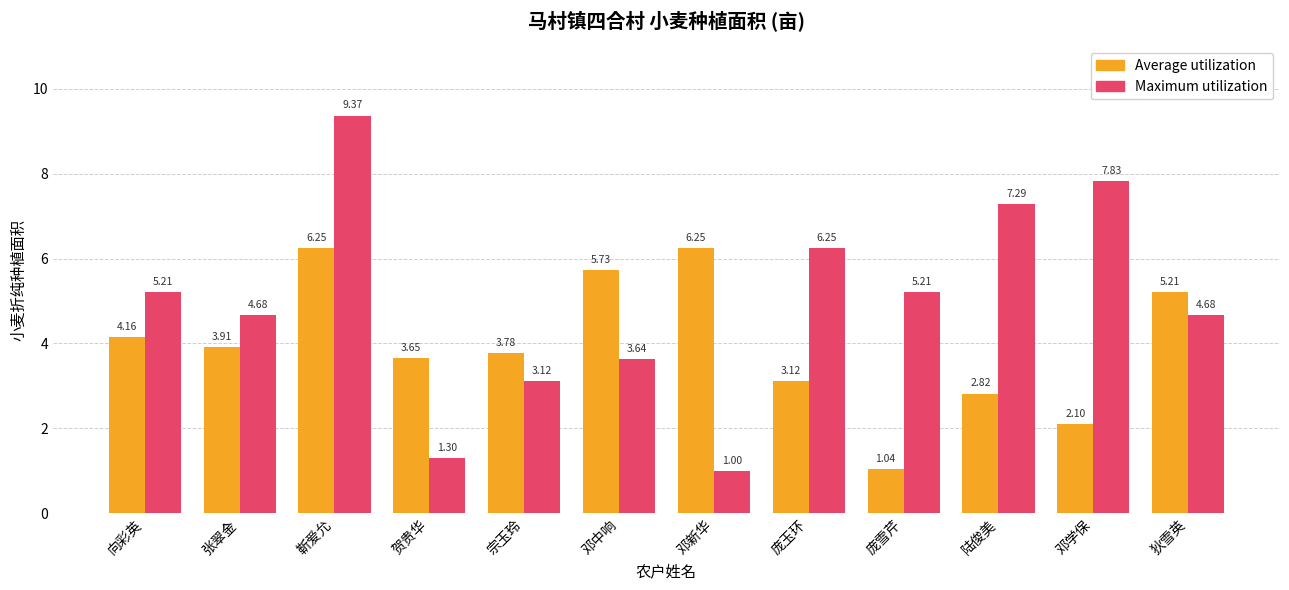

How many data points in Maximum utilization are above 5?

6